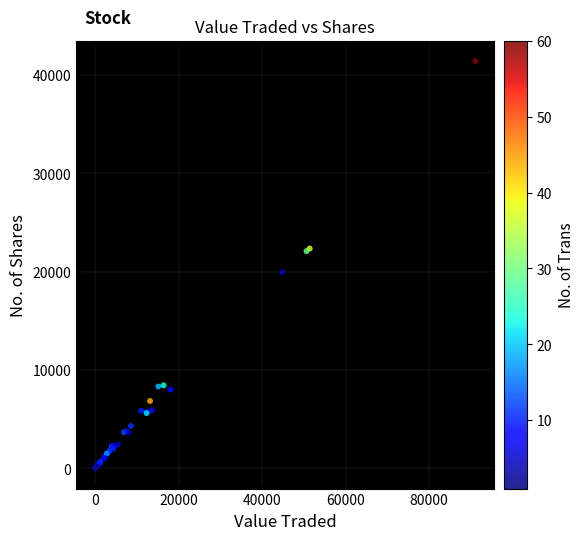

What Y value in the scatter plot is closest to 20711?

19948